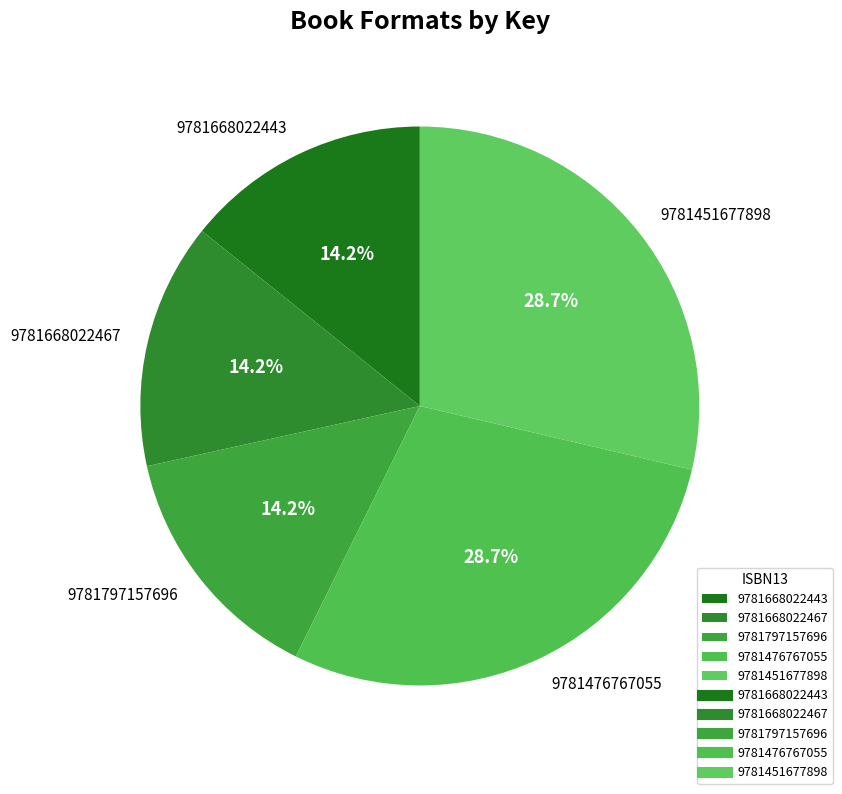

How many segments does this pie chart have?

5